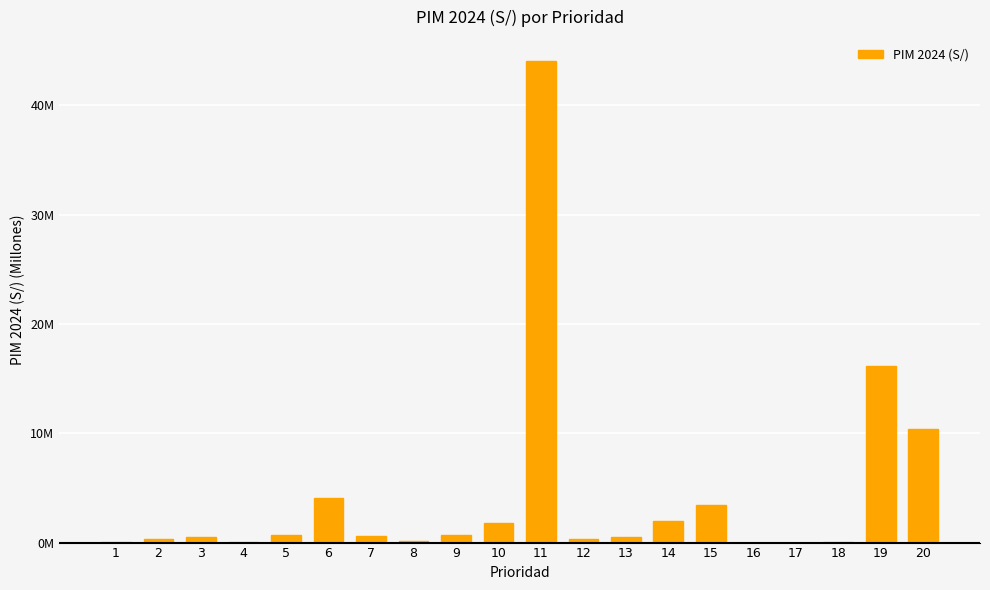

Is it true that the value at 14 is 1.3?

False